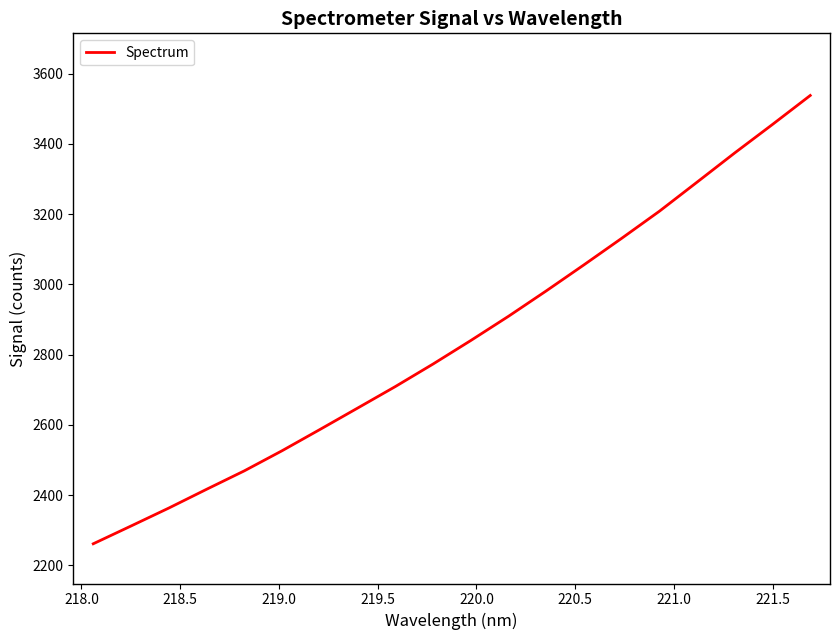

How many series are shown in this chart?

1